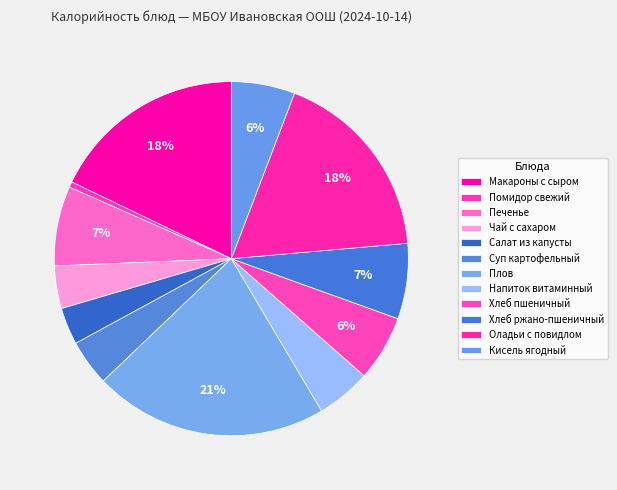

To the nearest percent, what percentage of the pie is Плов?

21%